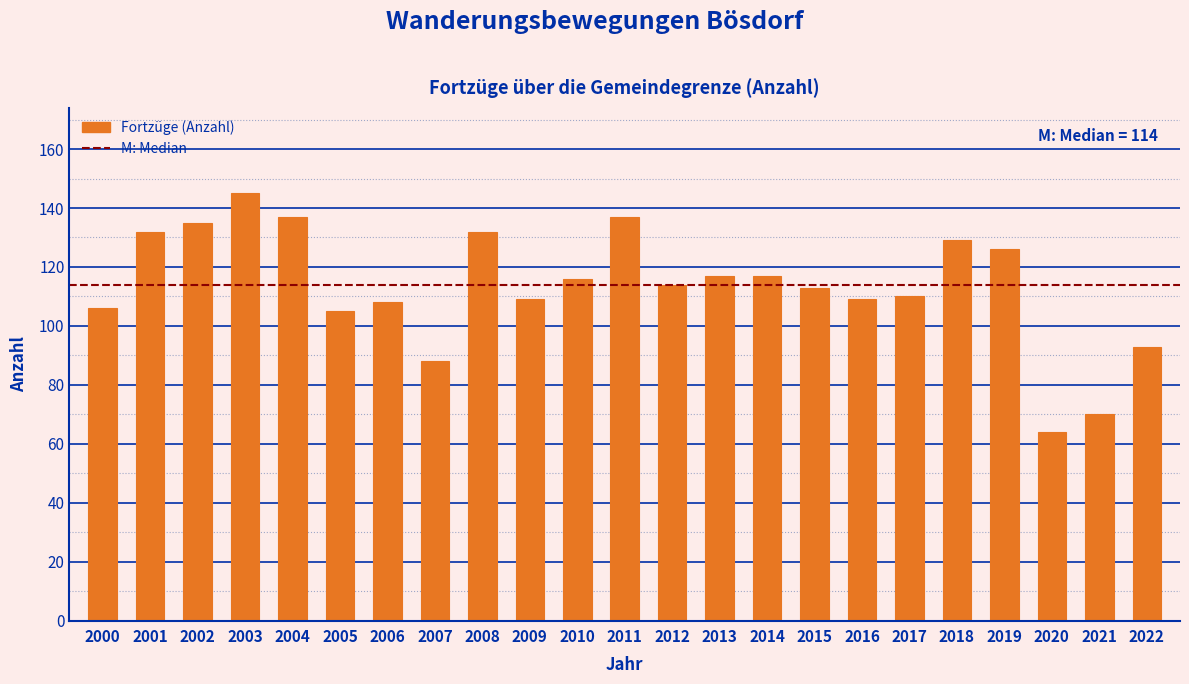

Reading left to right, transcribe all the data shown in this chart.

106	132	135	145	137	105	108	88	132	109	116	137	114	117	117	113	109	110	129	126	64	70	93